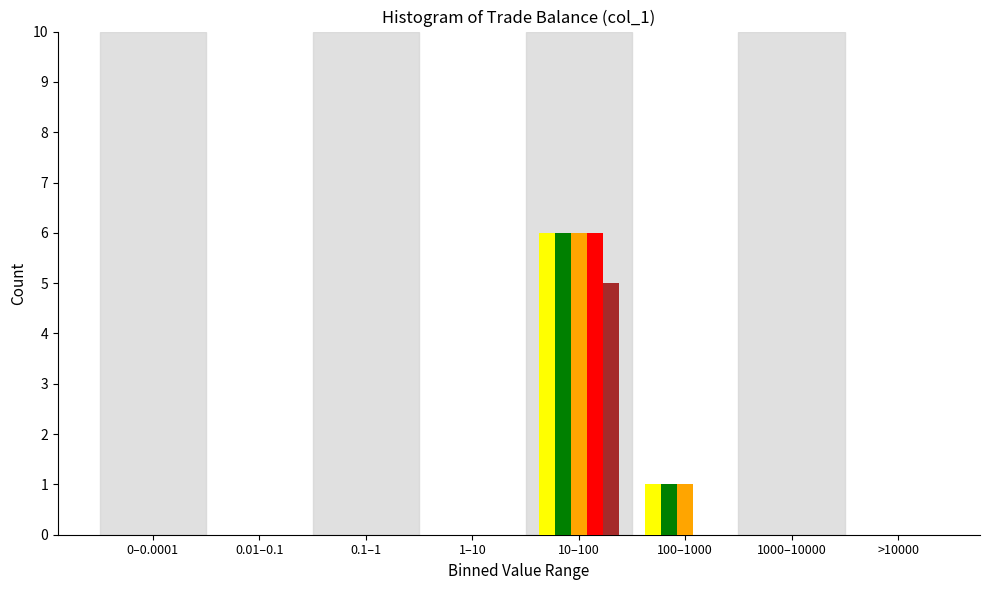

What is the greatest value displayed?

6